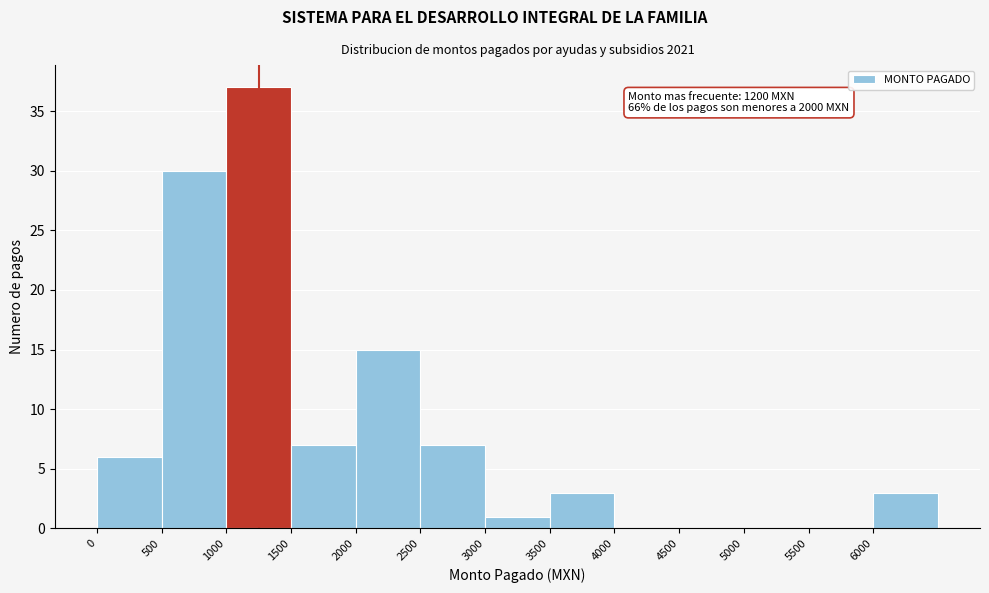

Over which range of the x-axis is the bar tallest?

1000 to 1500